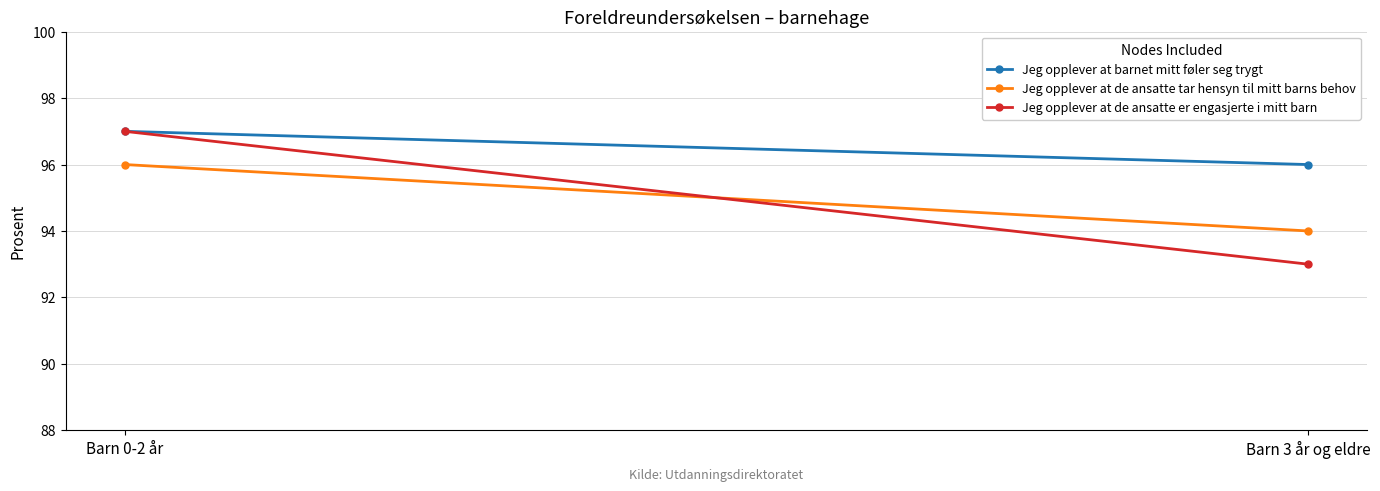

What is the label of the 1st point from the left?

Barn 0-2 år